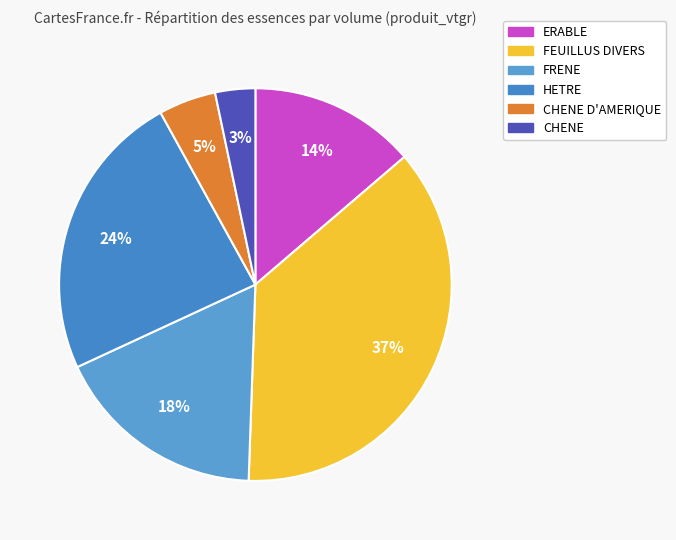

To the nearest percent, what percentage of the pie is FRENE?

18%